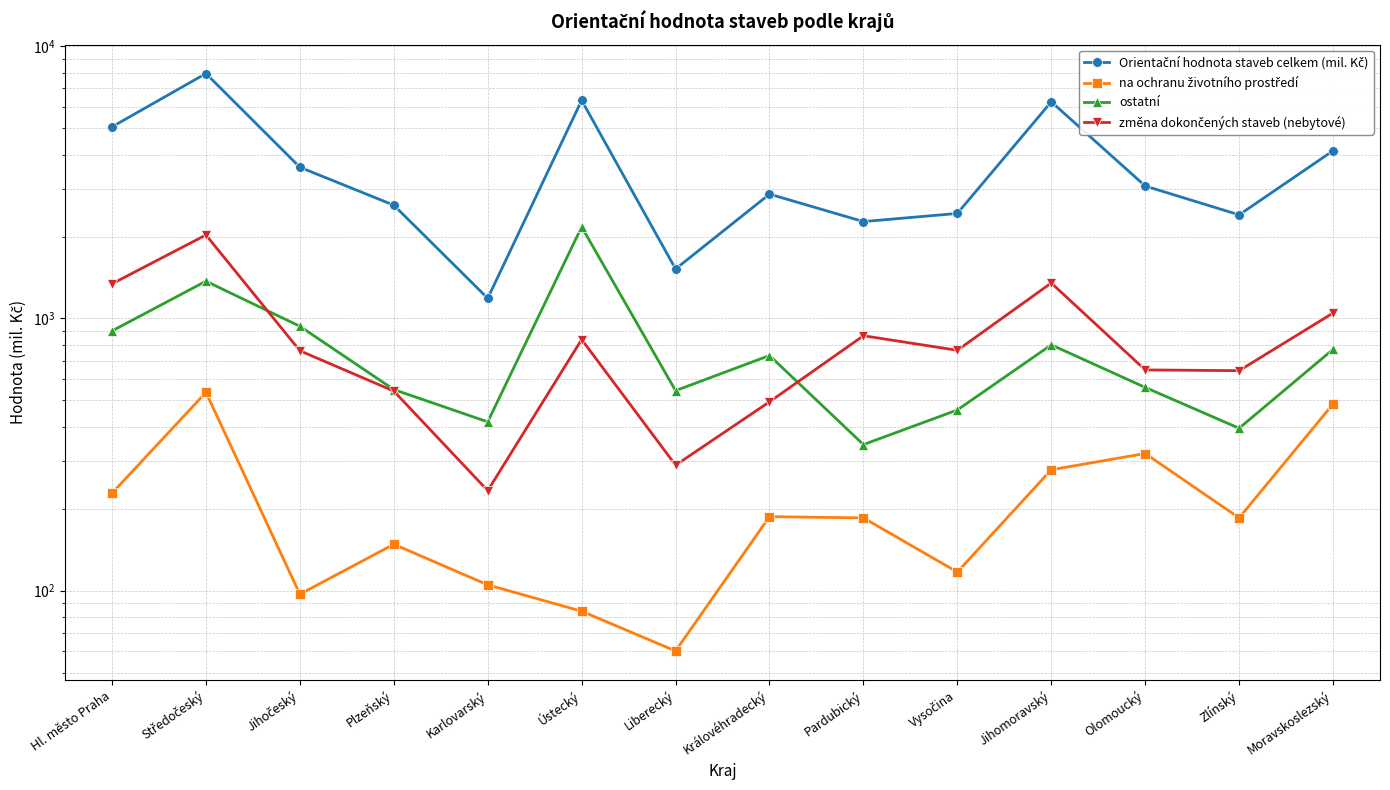

At which category is the sum across all series the highest?

Středočeský